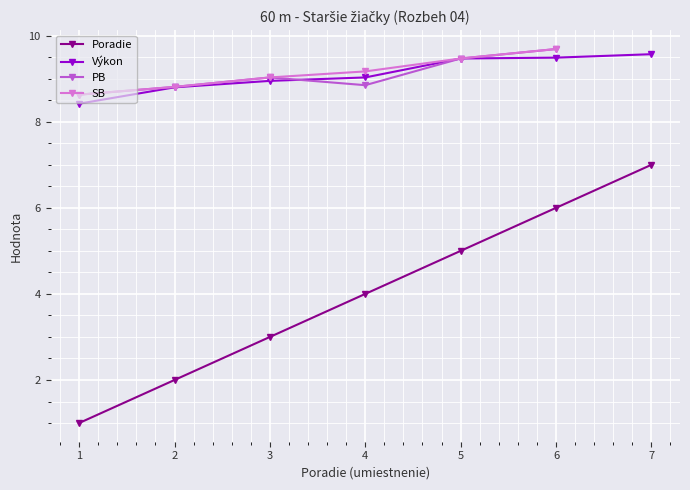

What is the value of the Poradie point at the 3rd from the left?

3.0